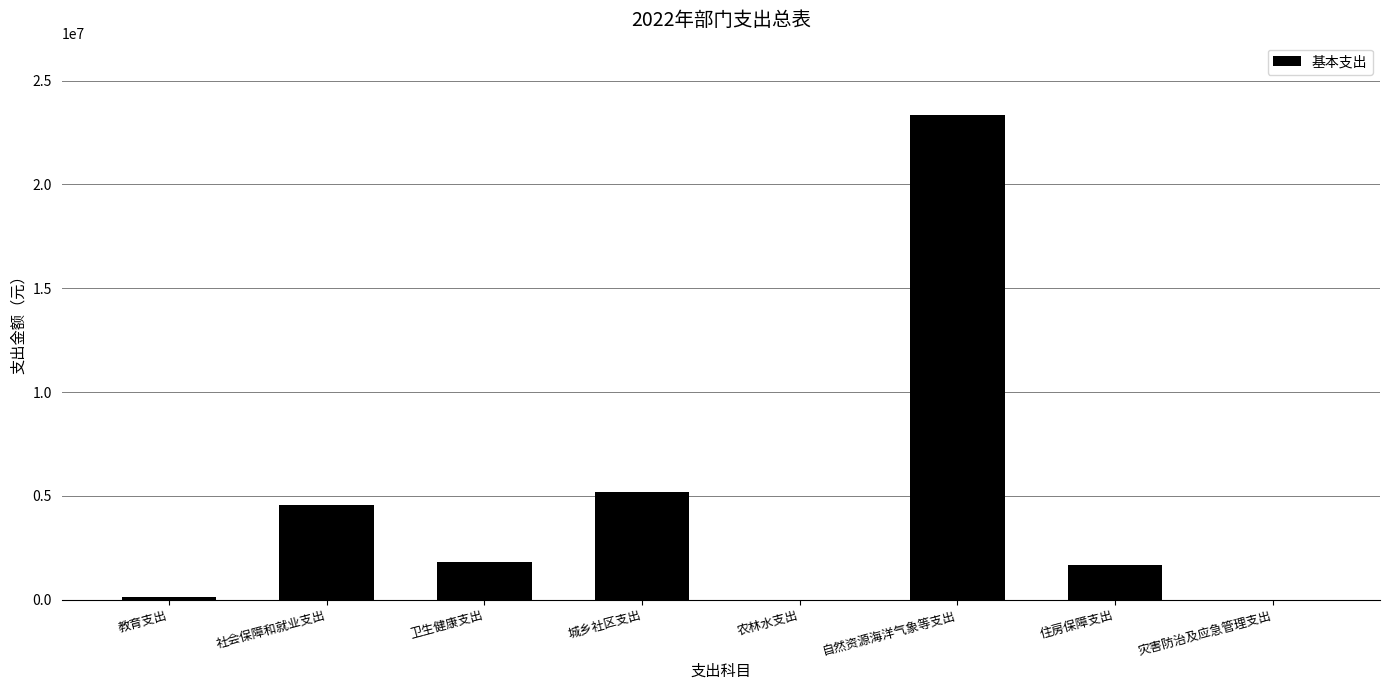

Approximately how many times larger is the value at 住房保障支出 compared to 社会保障和就业支出?

0.4